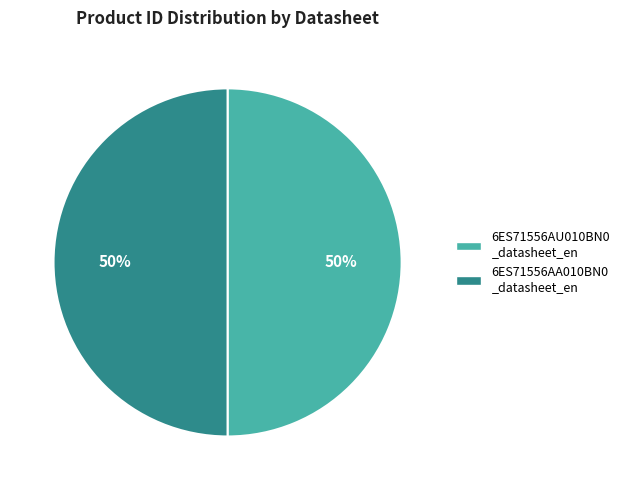

To the nearest percent, what is the average slice percentage?

50%